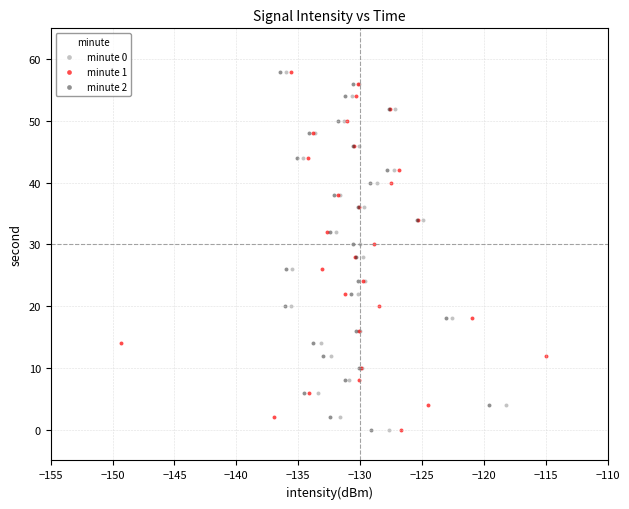

What are all the series names shown in the legend?

minute 0, minute 1, minute 2